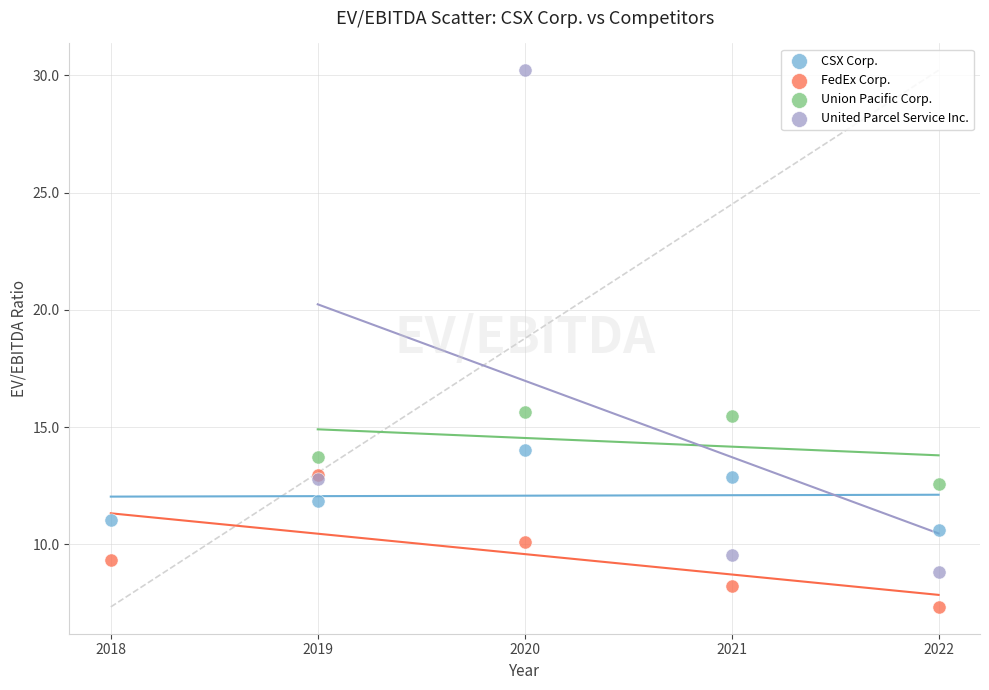

What are all the series names shown in the legend?

CSX Corp., FedEx Corp., Union Pacific Corp., United Parcel Service Inc.